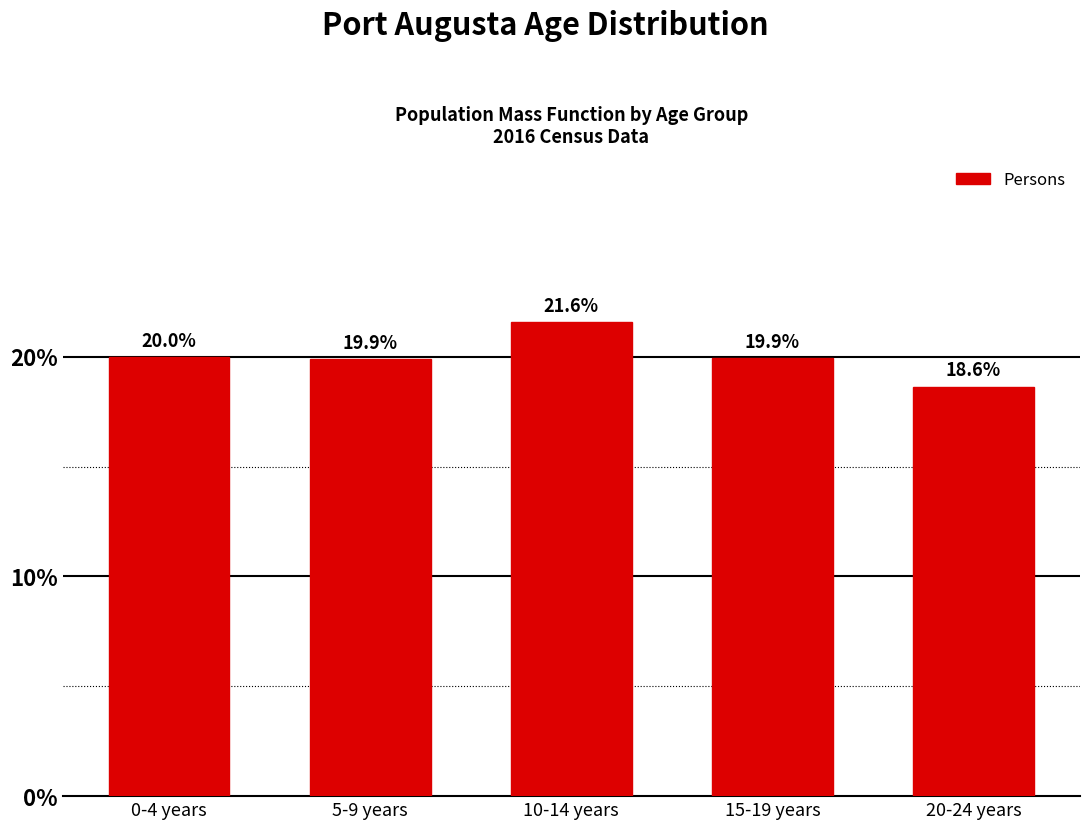

Reading left to right, extract all data points from this chart.

0-4 years=20.0	5-9 years=19.9	10-14 years=21.6	15-19 years=19.9	20-24 years=18.6